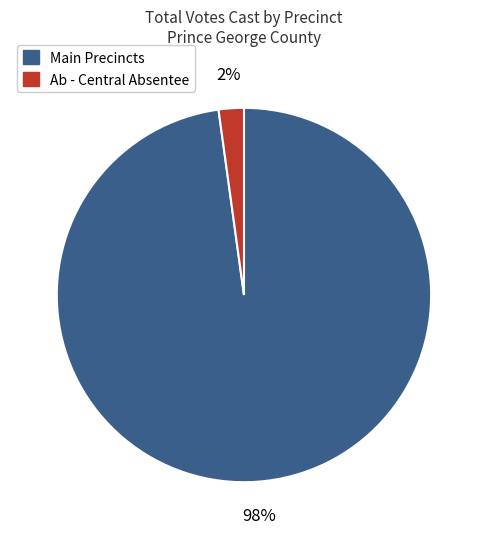

Which slice is the smallest?

Ab - Central Absentee